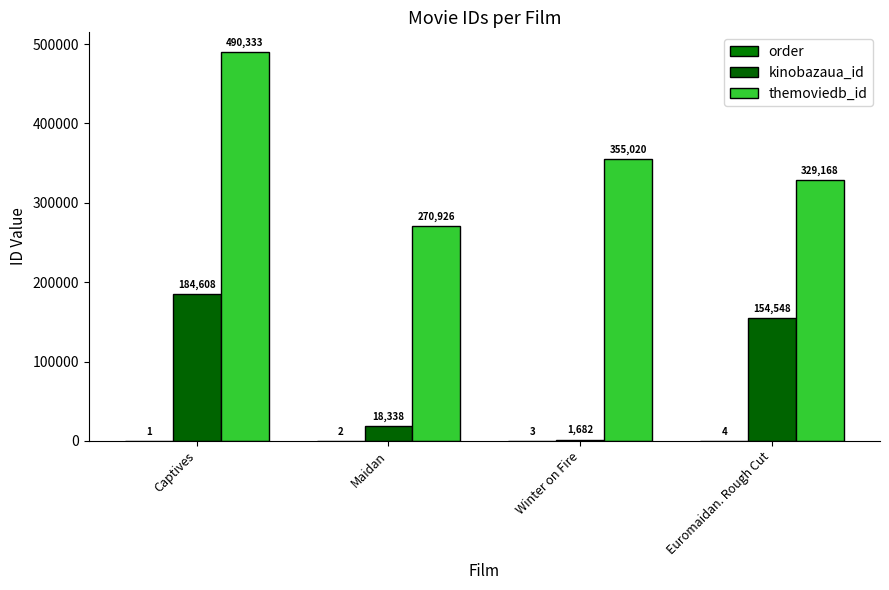

Which series has the largest range (max minus min)?

themoviedb_id